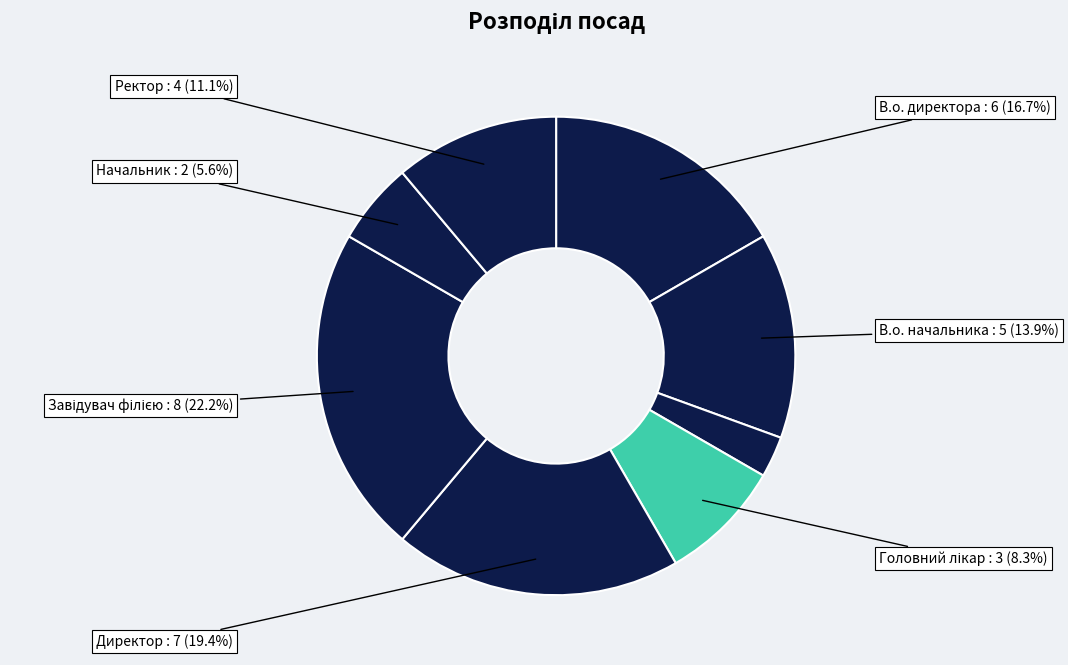

How many slices are in this pie chart?

8